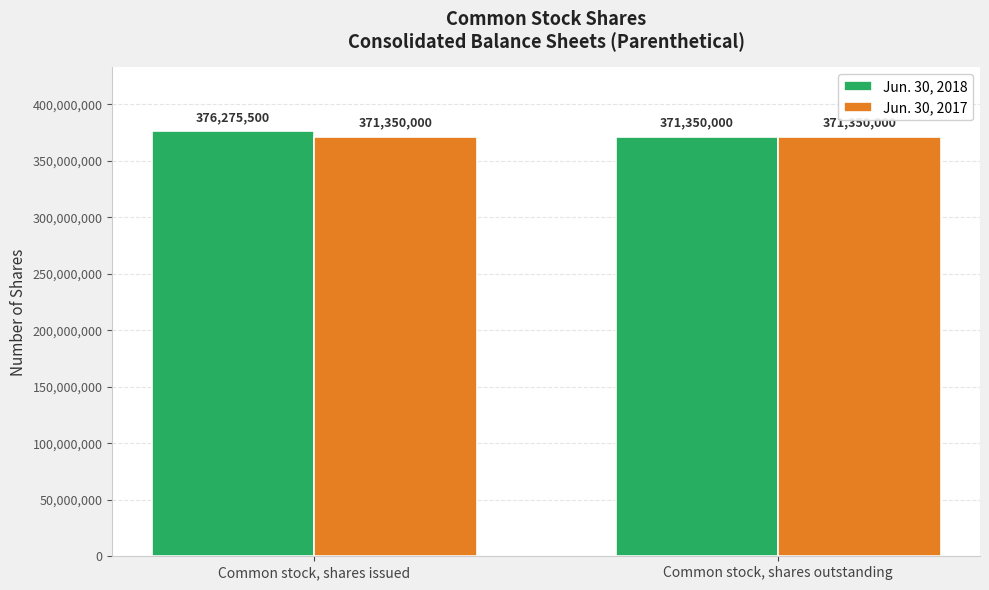

Reading left to right, transcribe all the data shown in this chart.

Jun. 30, 2018: Common stock, shares issued=376275500	Common stock, shares outstanding=371350000
Jun. 30, 2017: Common stock, shares issued=371350000	Common stock, shares outstanding=371350000